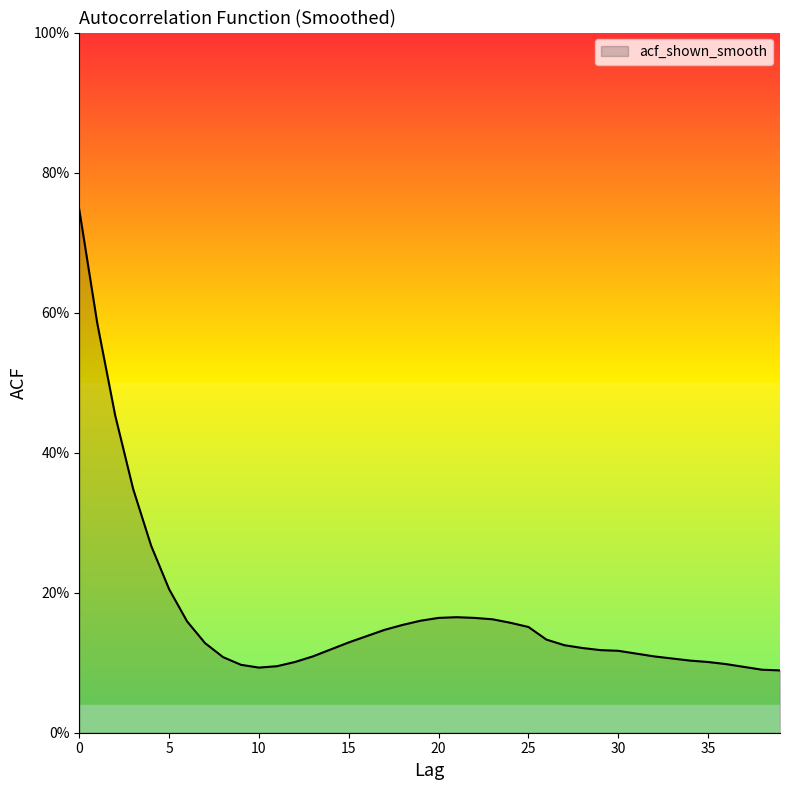

Is this an area chart (filled region under the line)?

Yes